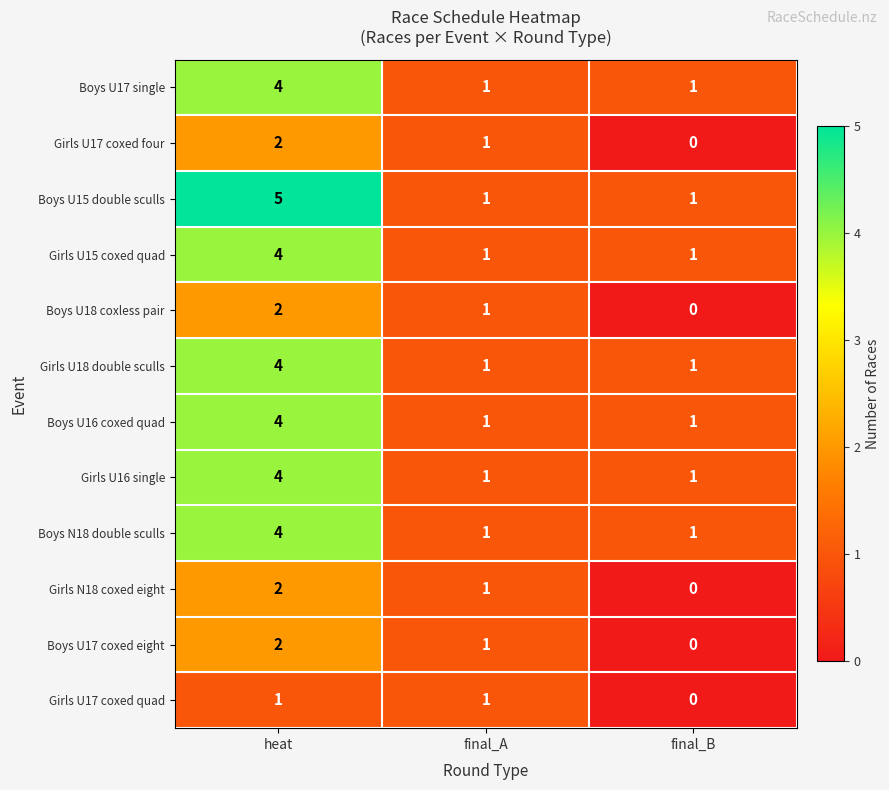

Rank the categories by Boys U17 coxed eight value from highest to lowest.

heat, final_A, final_B